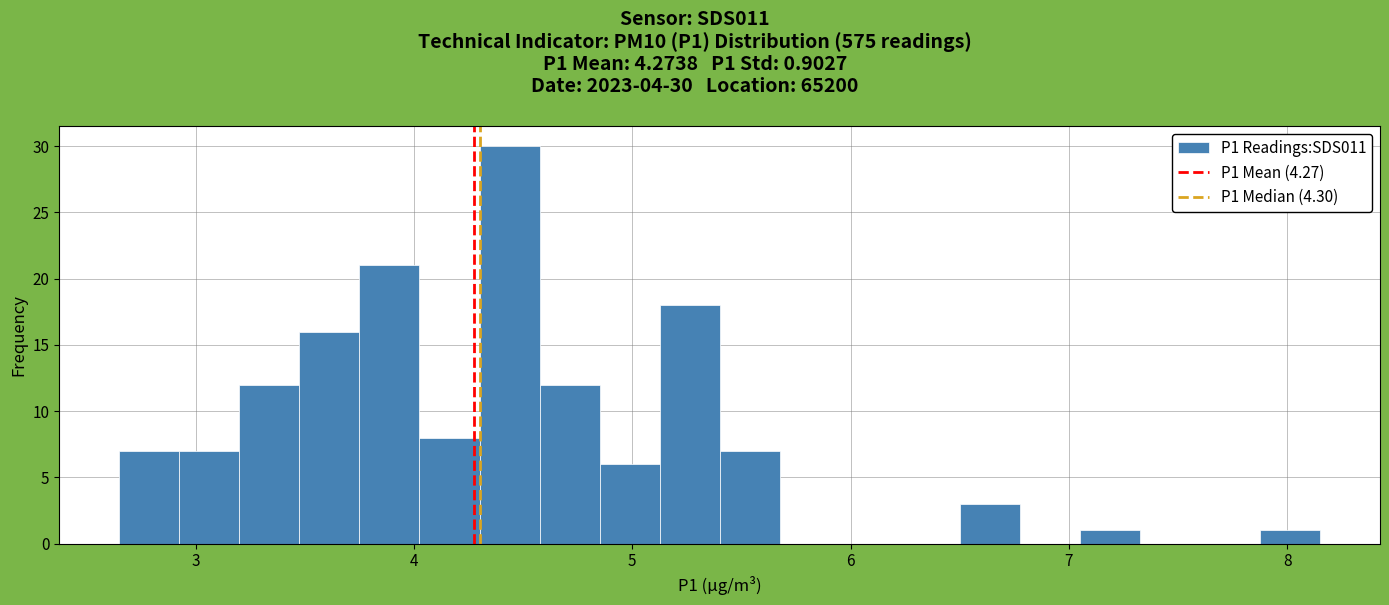

Read against the x-axis, roughly where is the centre of the tallest bar?

4.4